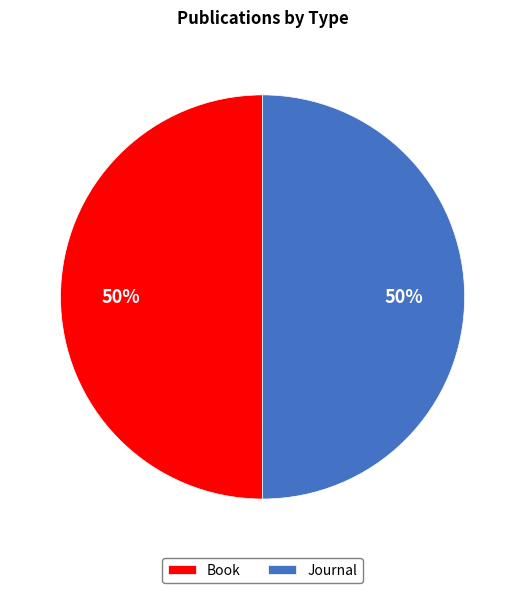

Combined, do Journal and Book account for over 50%?

Yes